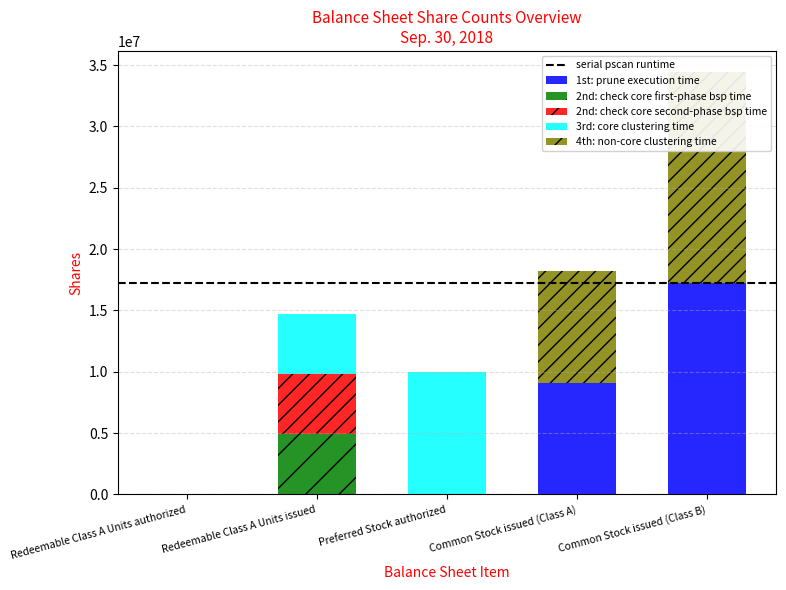

Is the value of 2nd: check core second-phase bsp time at Redeemable Class A Units authorized greater than the value of 3rd: core clustering time at Redeemable Class A Units issued?

No